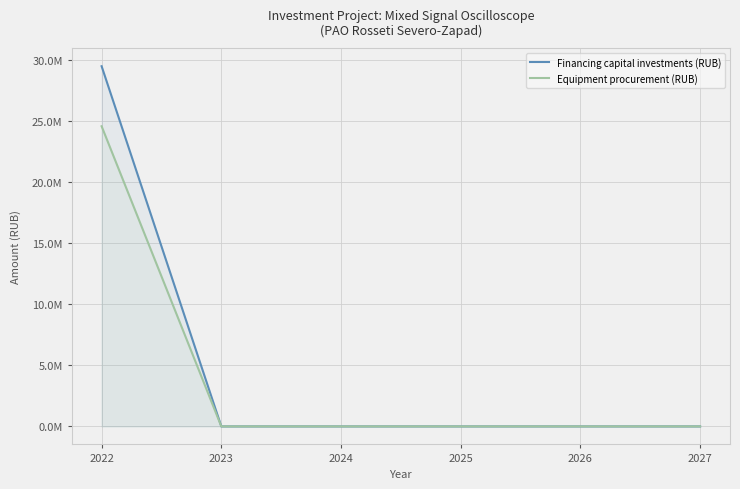

What is the sum of all Equipment procurement (RUB) values?

24579917